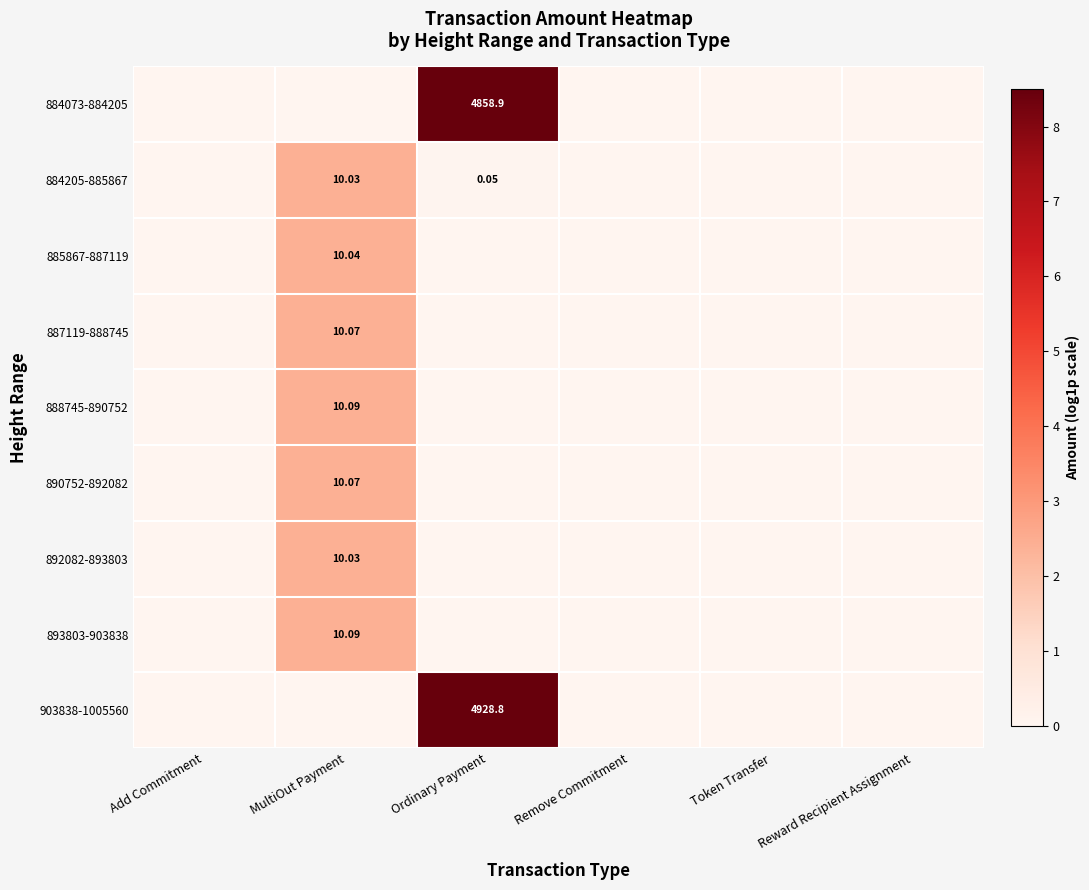

Rank the categories by 888745-890752 value from highest to lowest.

MultiOut Payment, Add Commitment, Ordinary Payment, Remove Commitment, Token Transfer, Reward Recipient Assignment